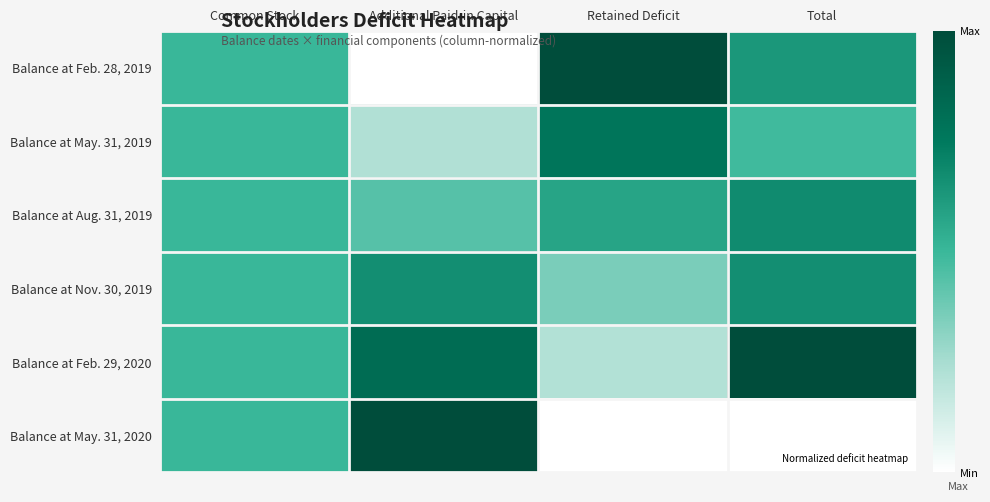

Which has a higher value, Retained Deficit or Common Stock?

Retained Deficit